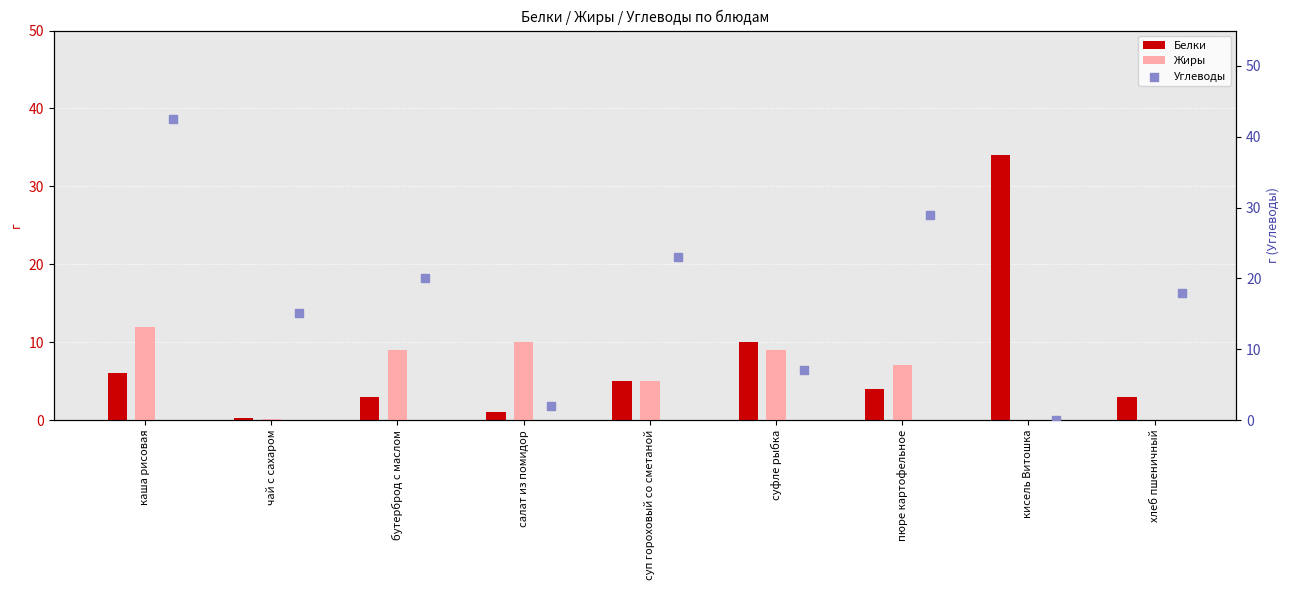

What is the sum of all Белки values?

66.2